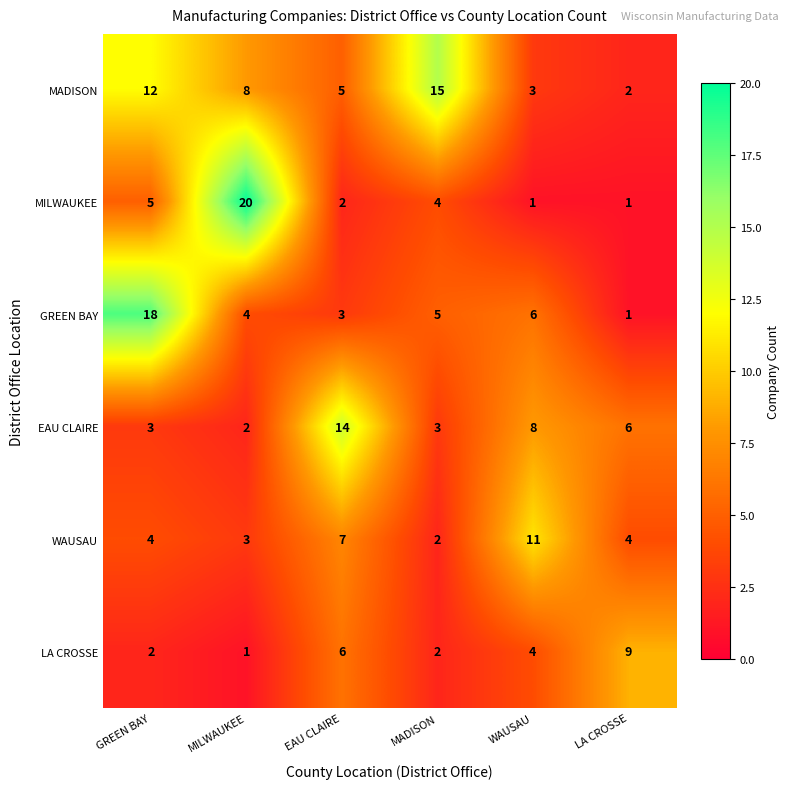

How many WAUSAU values are between 3 and 7?

4